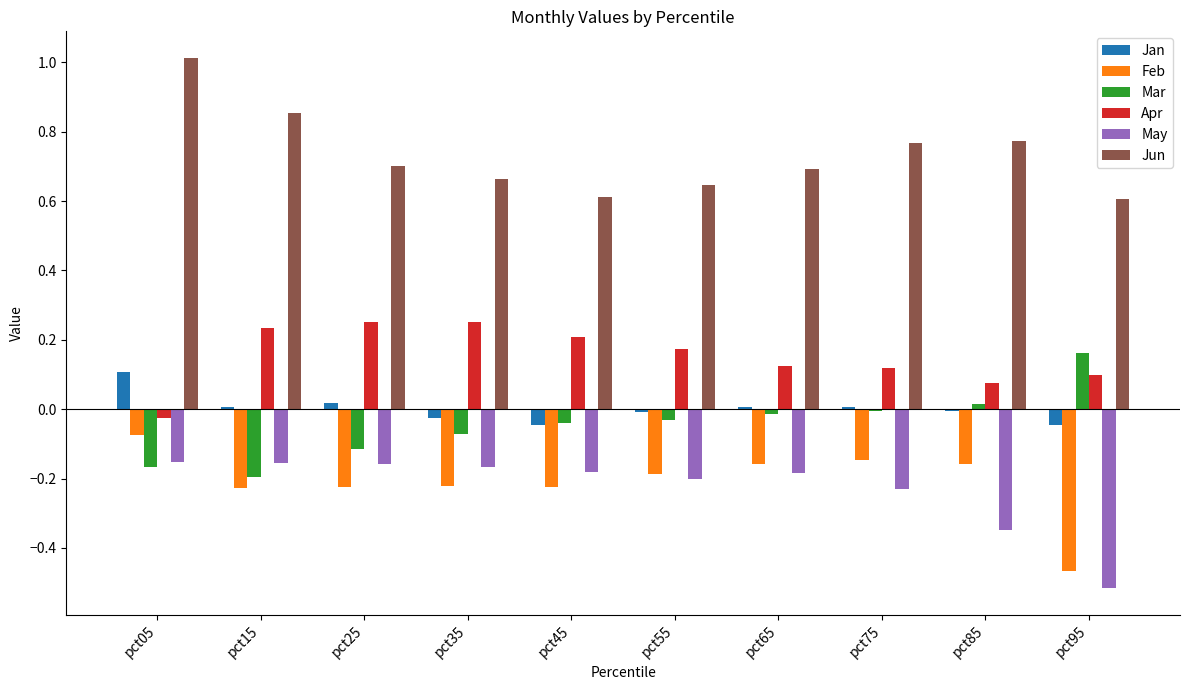

At which category does the chart reach its minimum across all series?

pct95